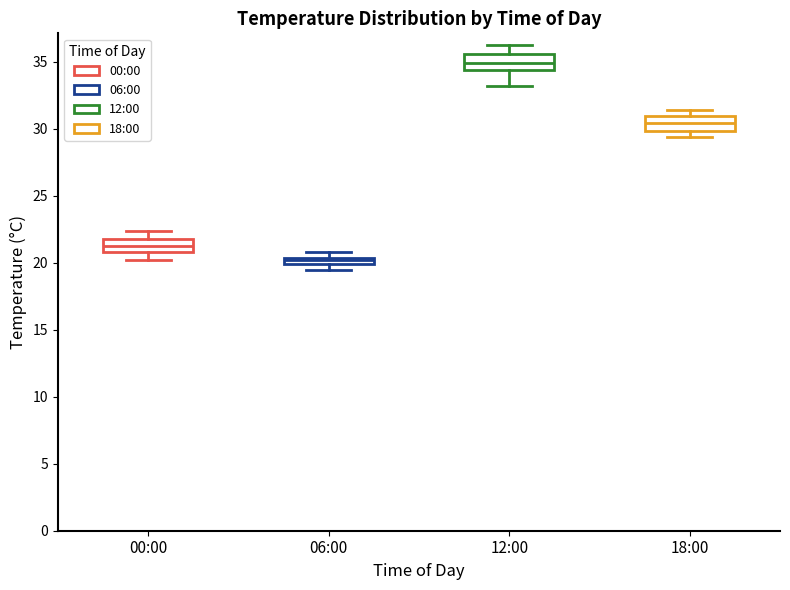

Which box's median line is the lowest?

06:00